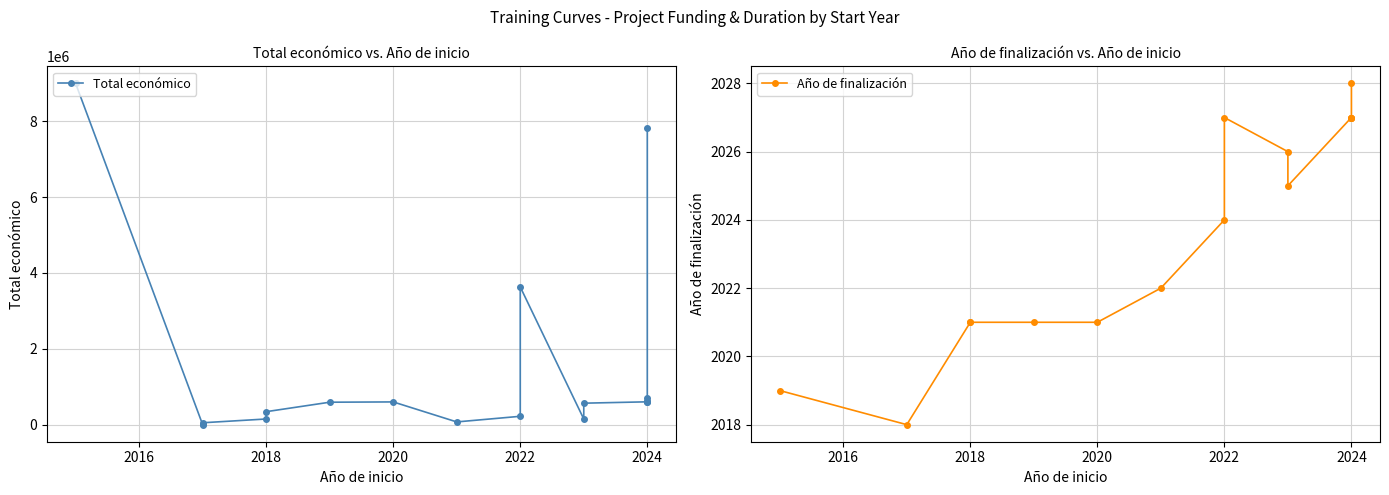

How many data points in Total económico are above 591878?

8